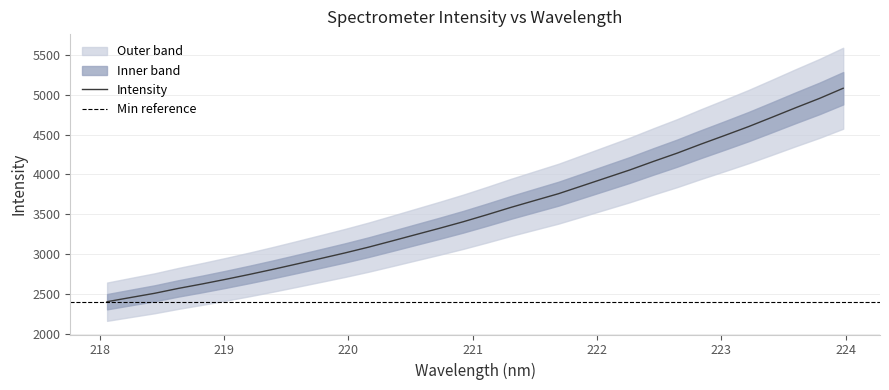

What is the smallest value displayed?

2402.2